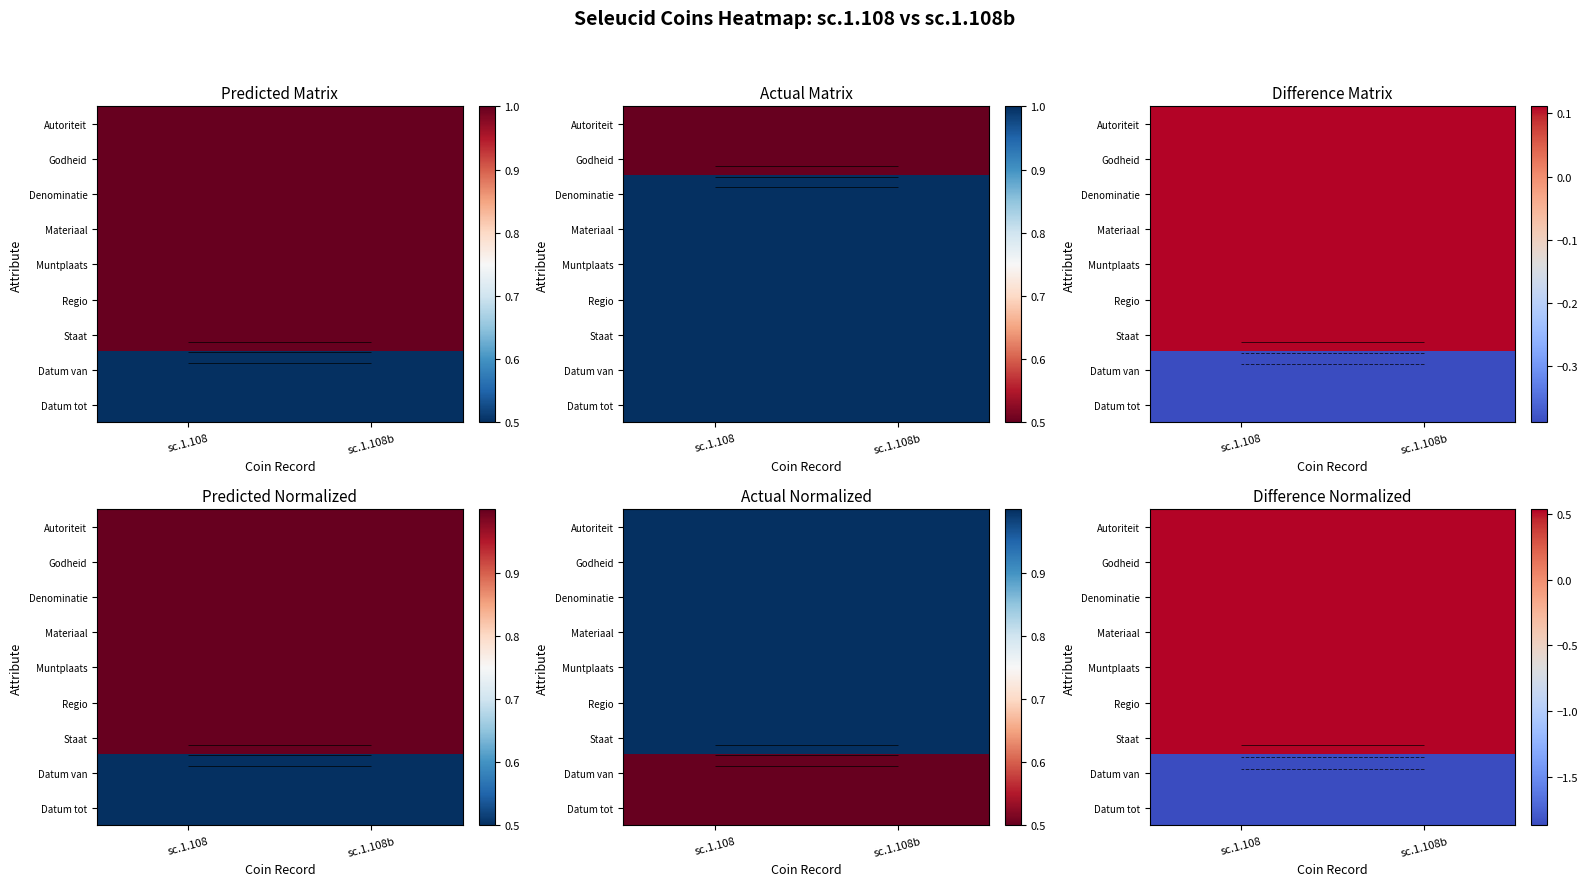

At which category does the chart reach its minimum across all series?

sc.1.108